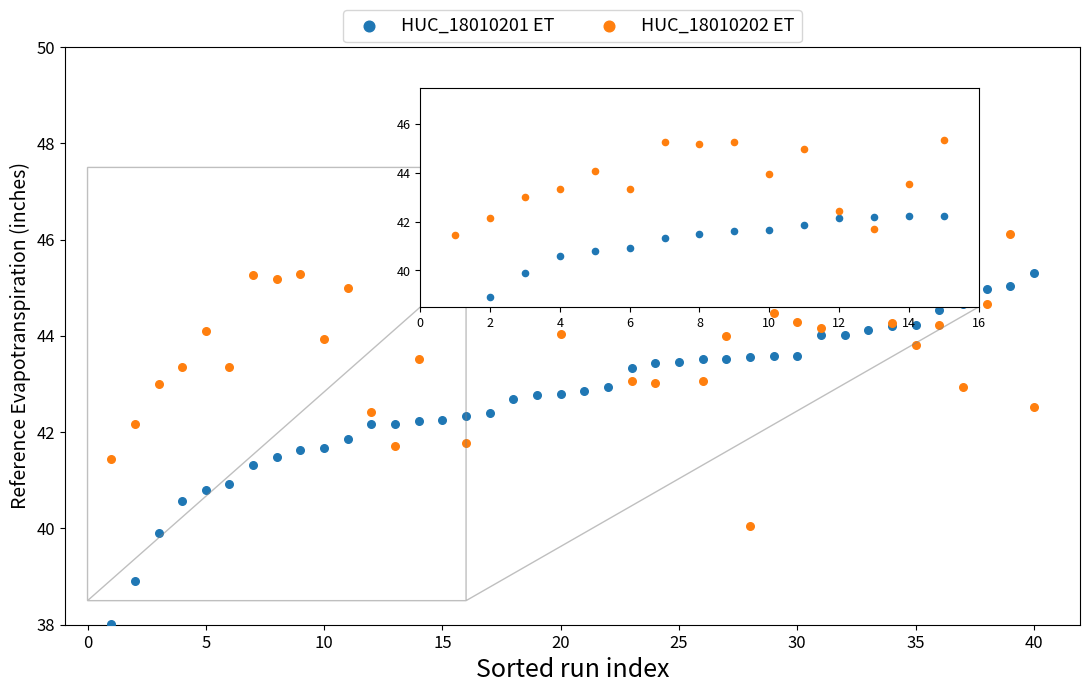

What are all the series names shown in the legend?

HUC_18010201 ET, HUC_18010202 ET